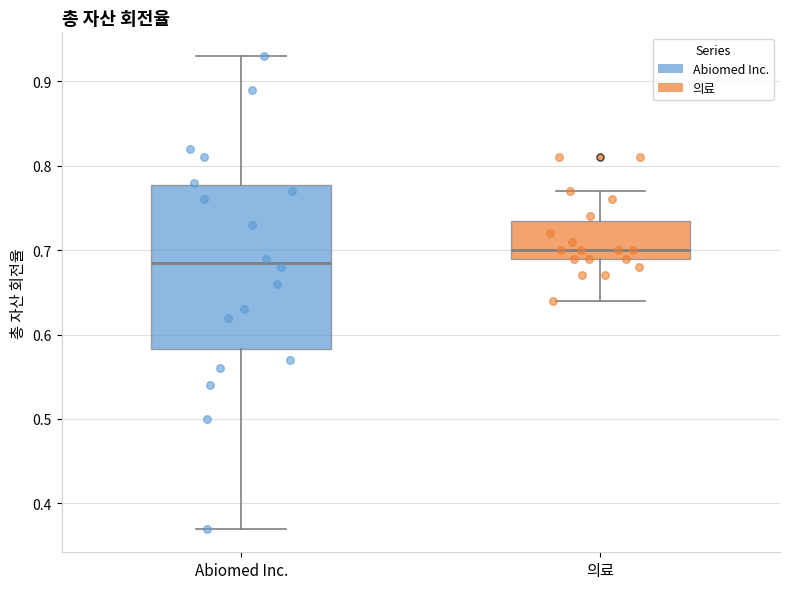

Reading left to right, read every box against the y-axis: the position of its median line, the range the box covers, and the ends of its whiskers. The values are not printed on the chart, so give them approximately, as read against the axis.

Abiomed Inc.: median 0.69, box 0.58 to 0.78, whiskers 0.37 to 0.93
의료: median 0.70, box 0.69 to 0.74, whiskers 0.64 to 0.77